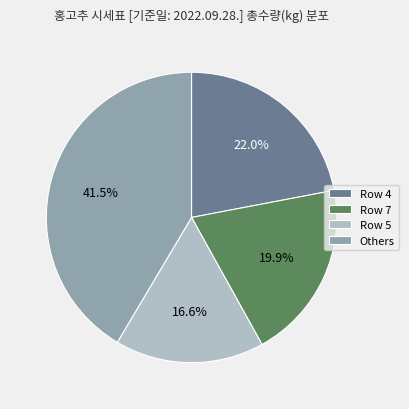

Does Row 7 account for over 50% of the chart?

No